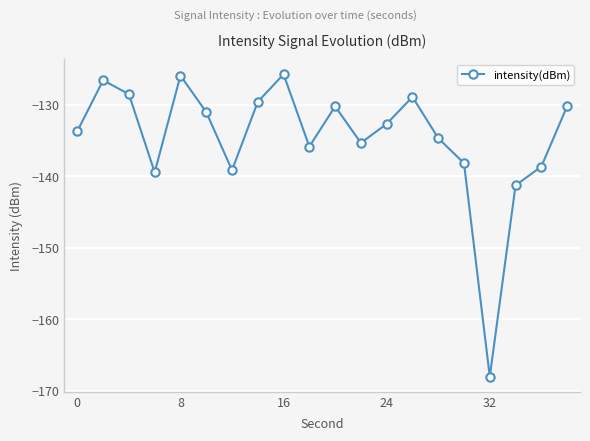

What is the value of the 19th point from the left?

-138.6